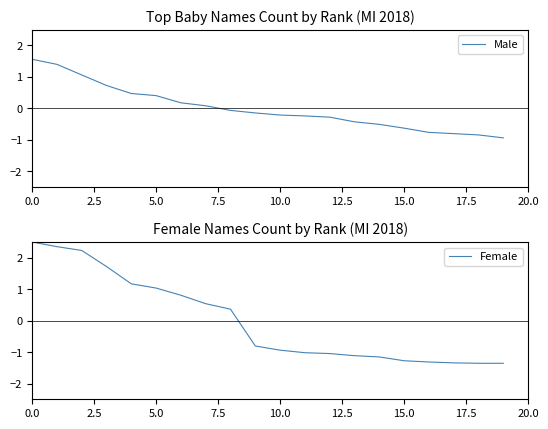

What is the lowest value of the Male series?

-0.9